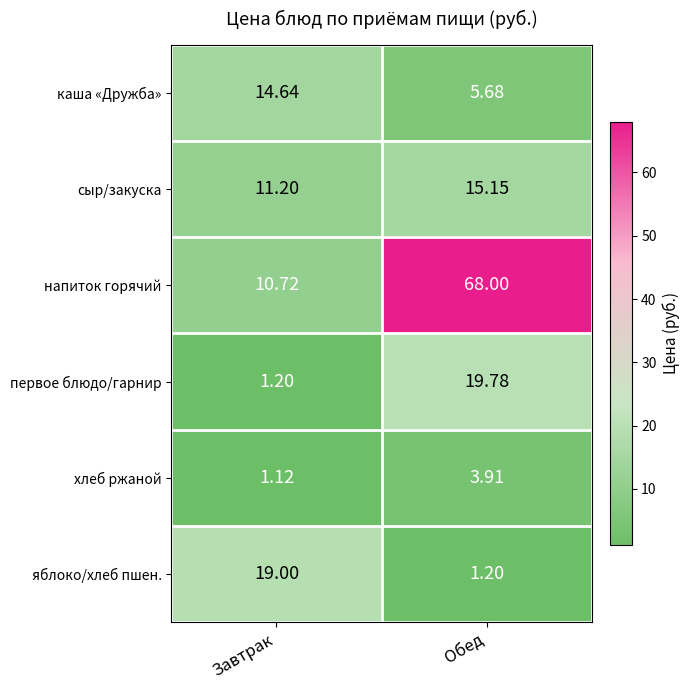

How many data points in каша «Дружба» are above 14?

1